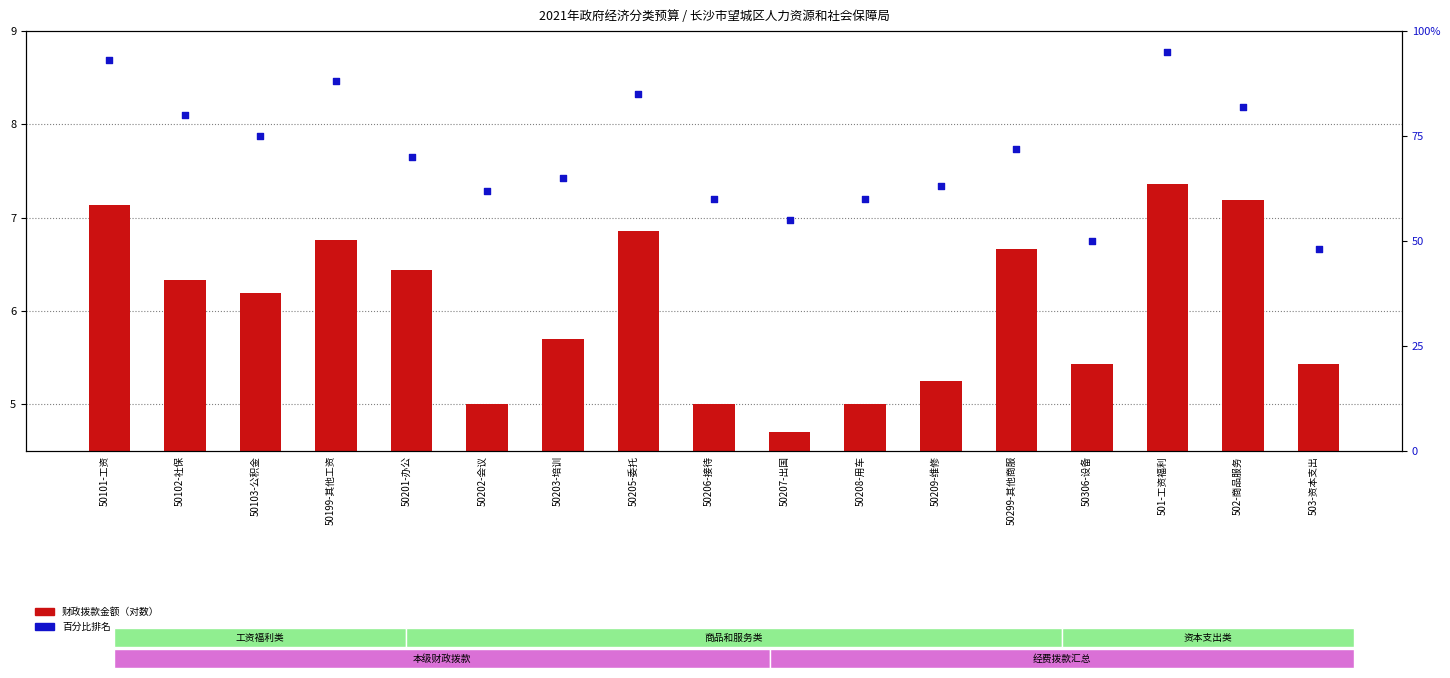

Which series contains the highest Y value?

百分比排名